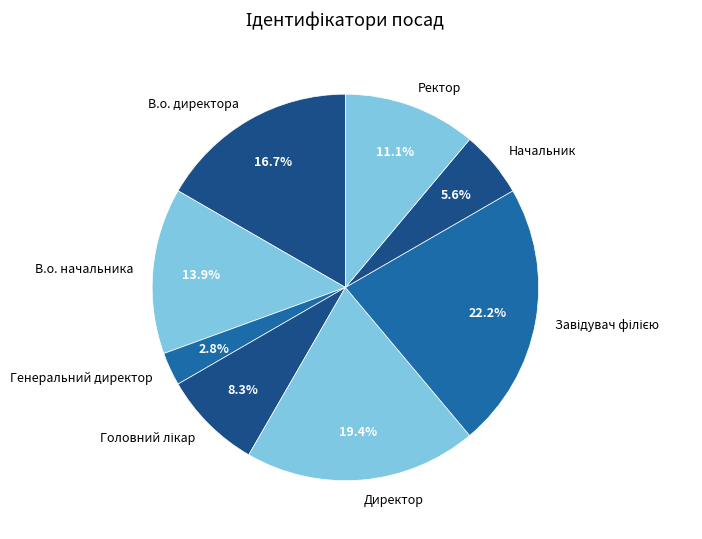

Does any single category account for the majority?

No